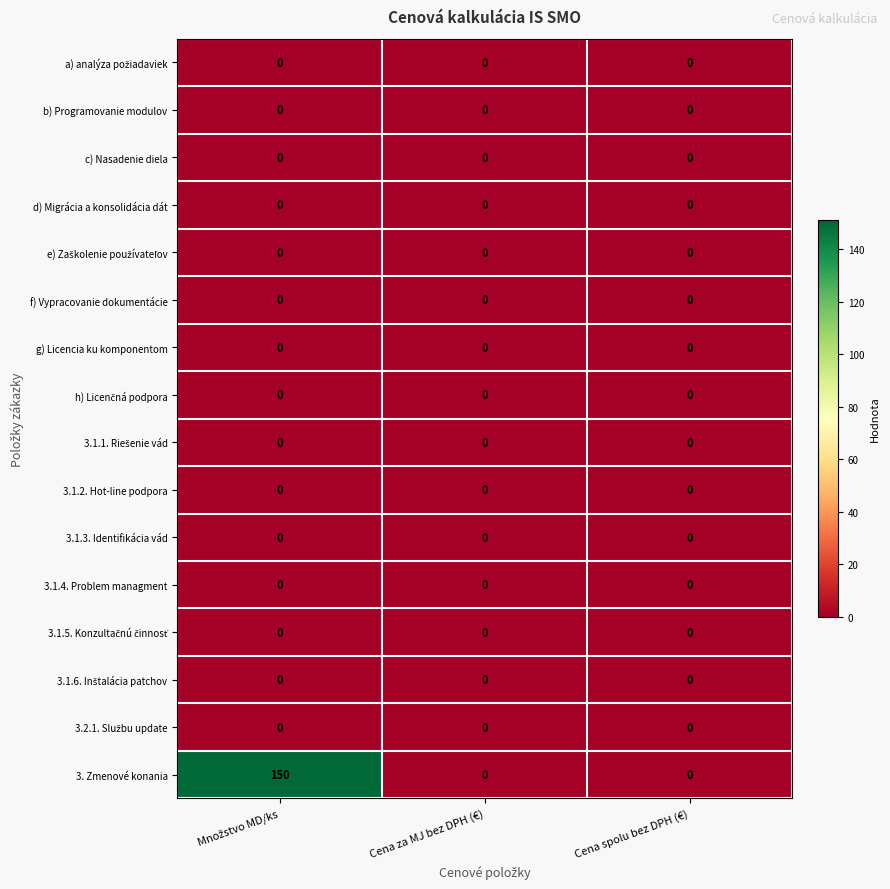

At how many categories does at least one series exceed 29?

1